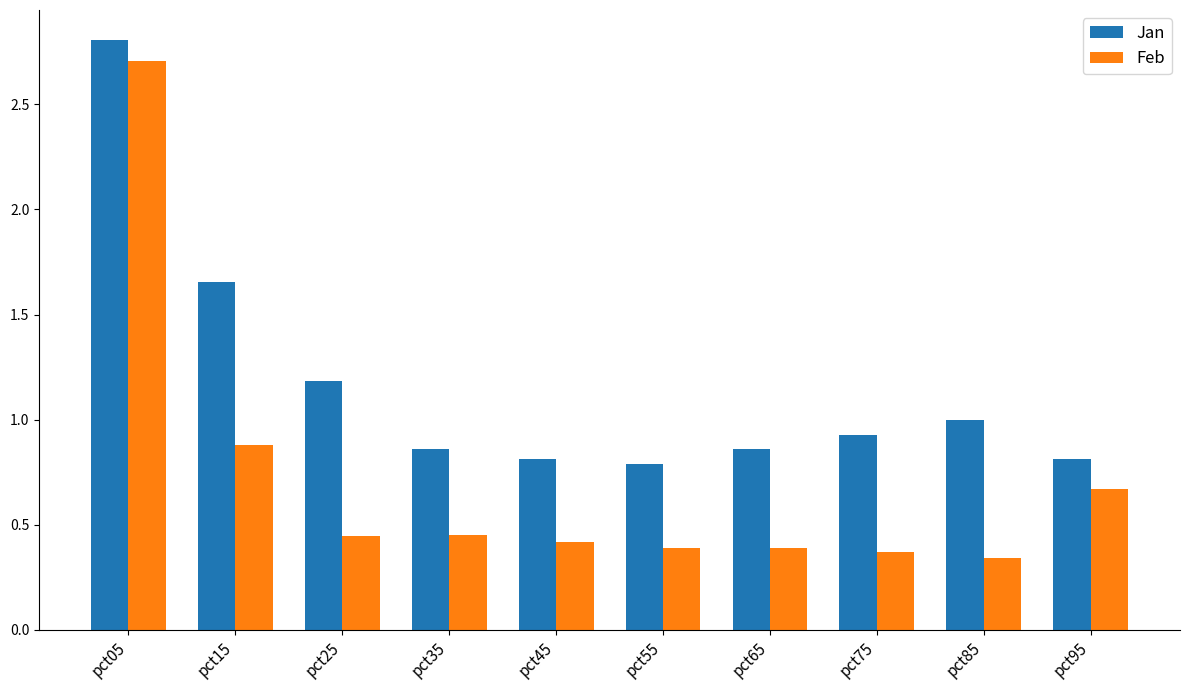

Which series has the largest total across all categories?

Jan